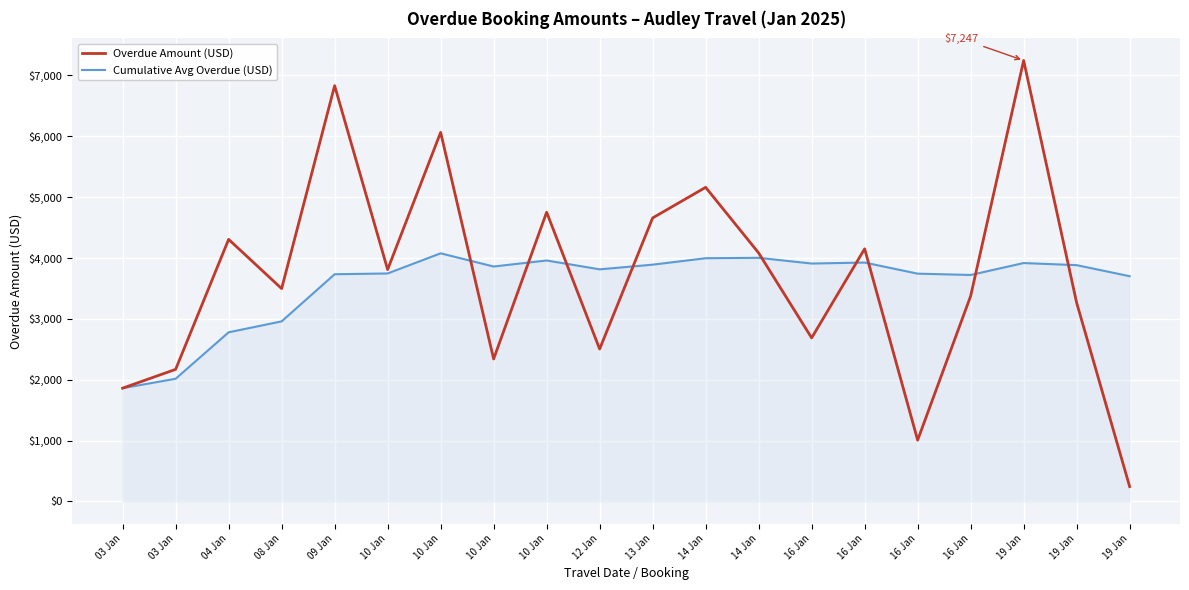

How many interior local valleys does the Overdue Amount (USD) series have?

6